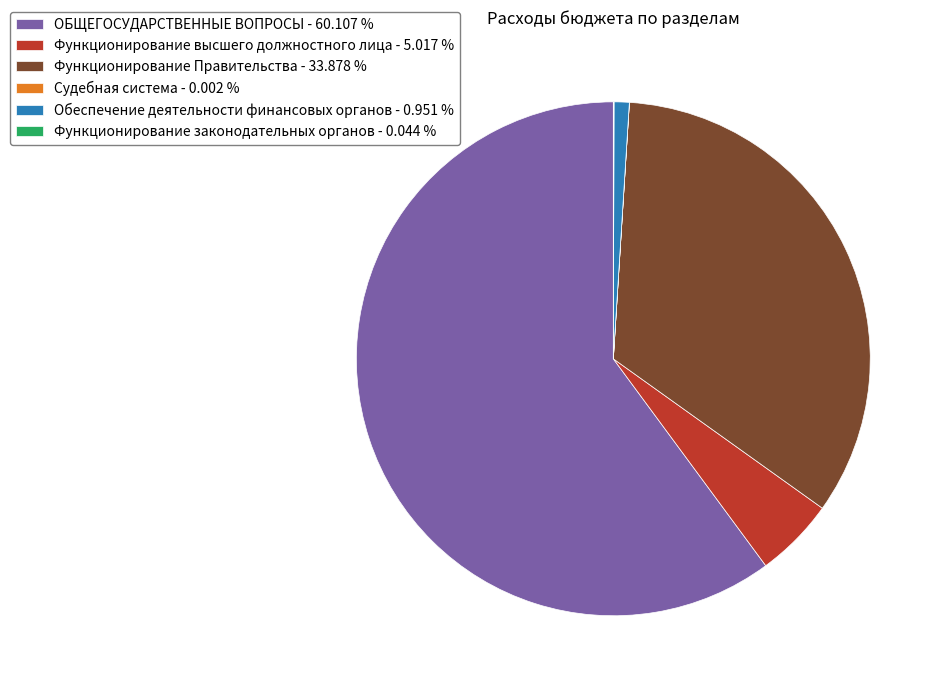

Which has a higher value, Функционирование Правительства - 33.878 % or Функционирование высшего должностного лица - 5.017 %?

Функционирование Правительства - 33.878 %